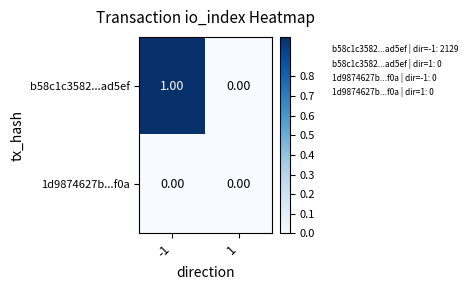

Which series has the largest range (max minus min)?

b58c1c3582...ad5ef